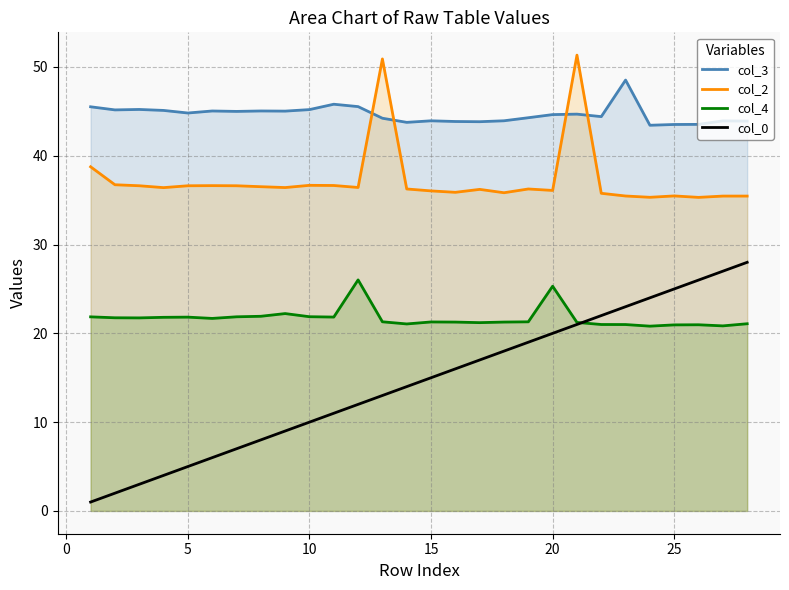

What is the minimum value shown in the chart?

1.0